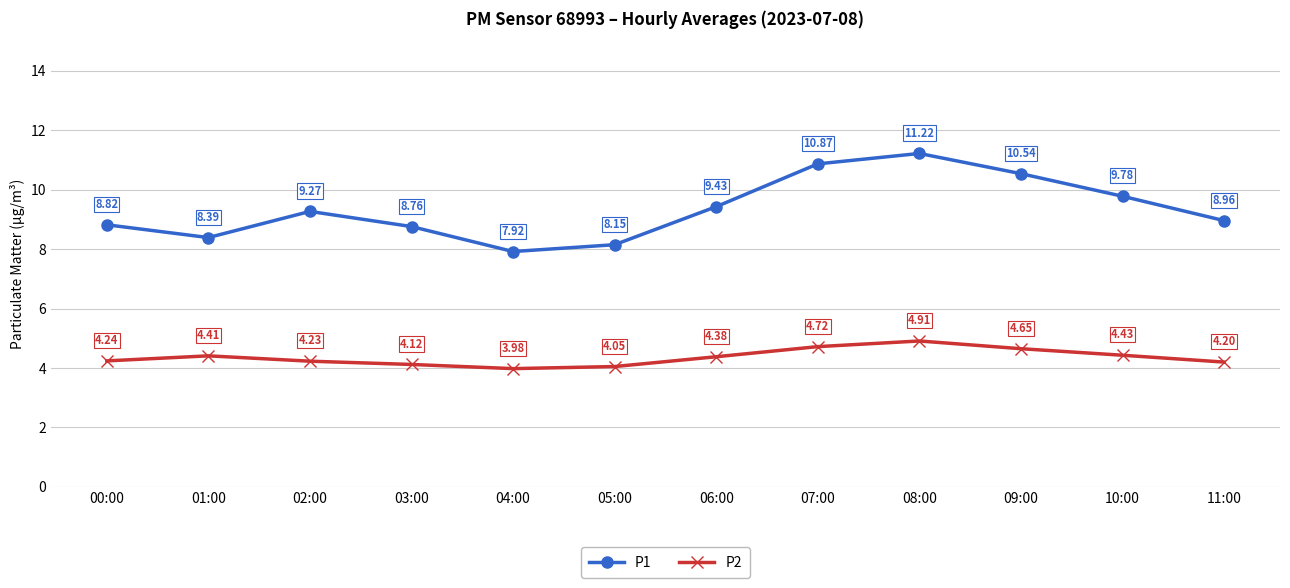

True or false: P1 and P2 cross at least once.

False